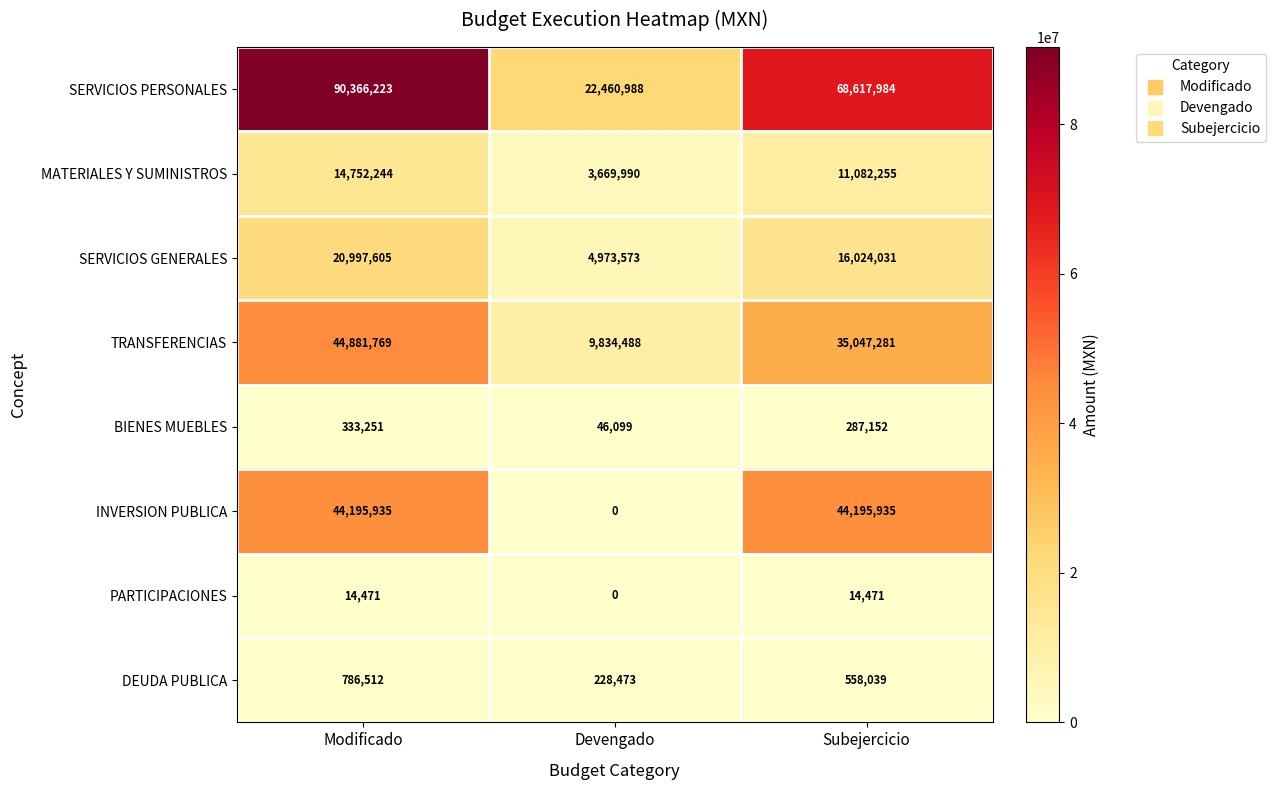

The value of PARTICIPACIONES at Modificado is 5987. True or false?

False